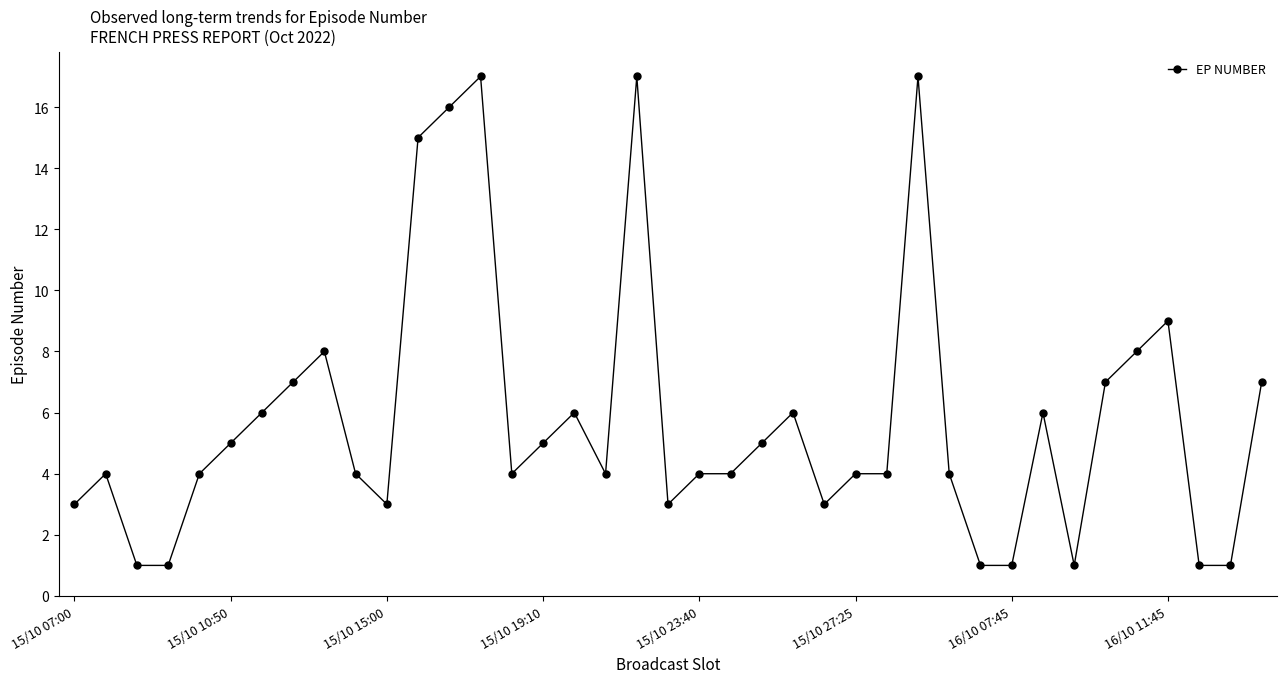

What is the average value?

6